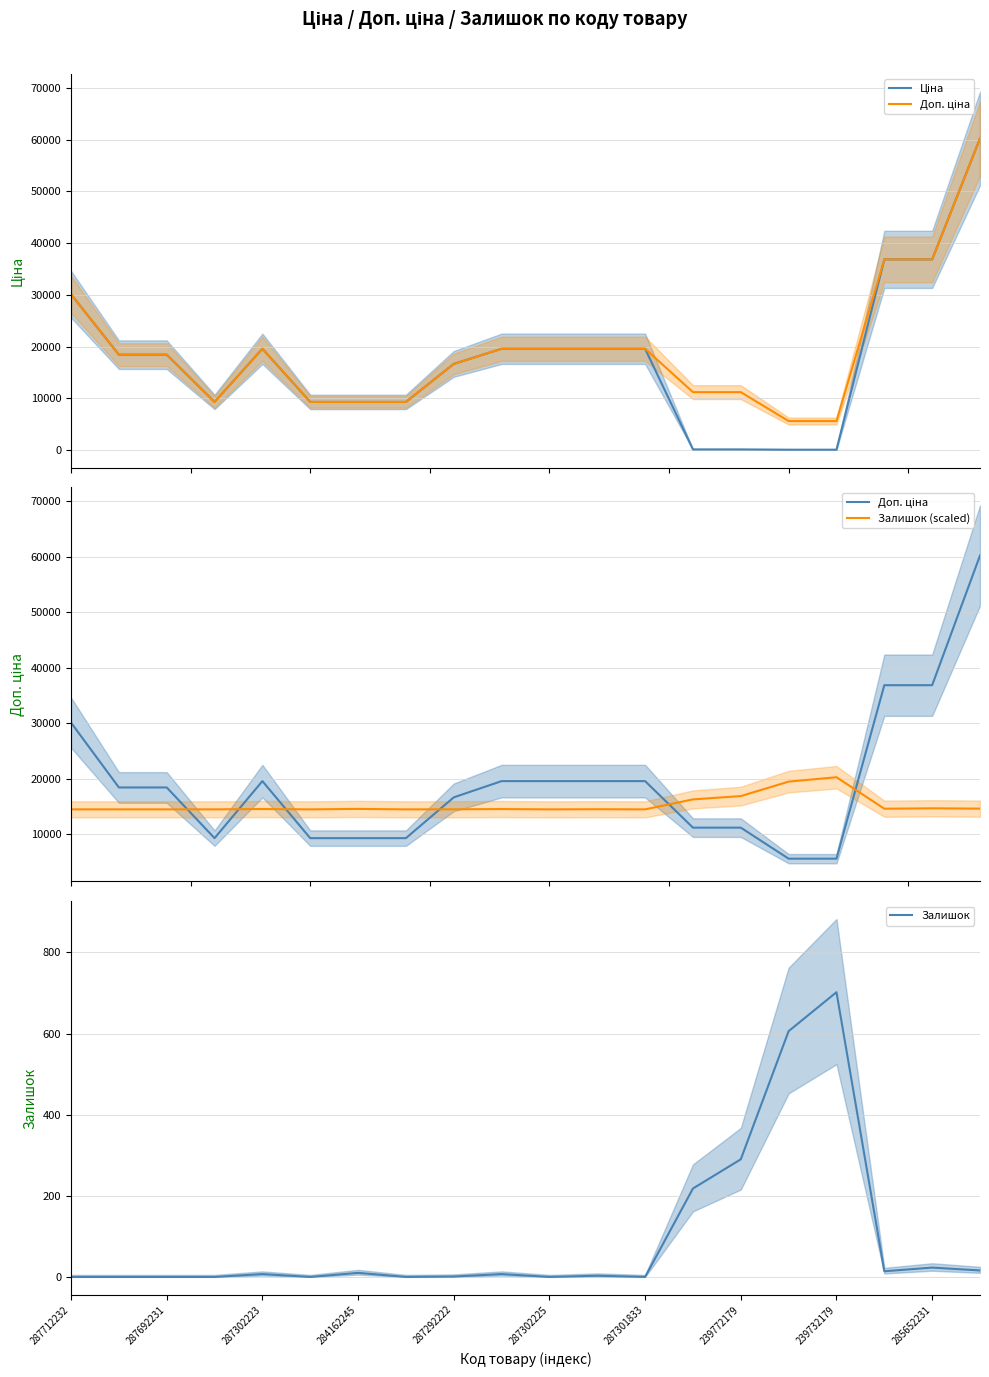

Does the chart display data point markers on the line(s)?

No